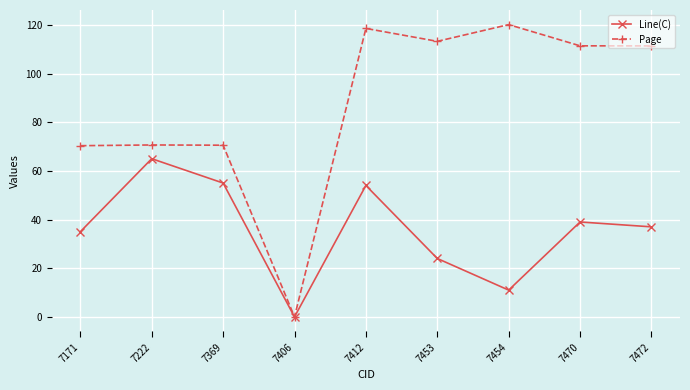

Rank the series by their average value, from lowest to highest.

Line(C), Page